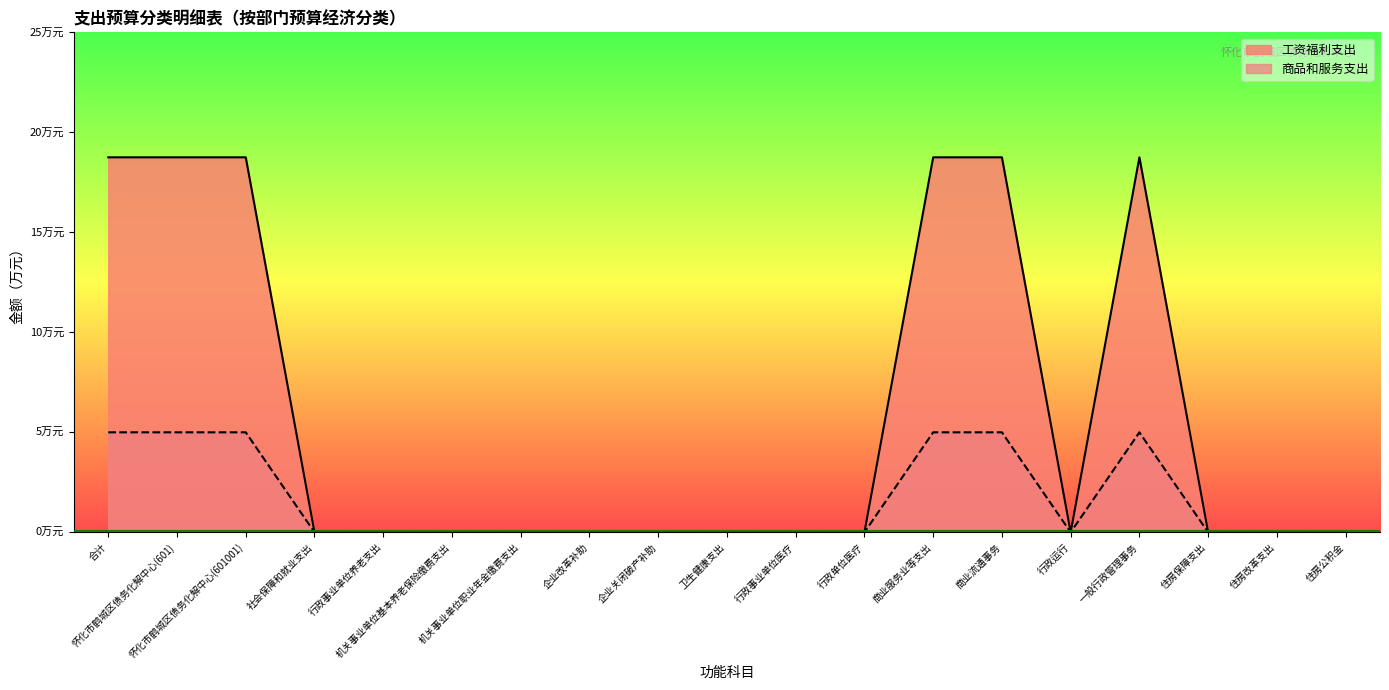

Reading right to left, extract all data points from this chart.

工资福利支出: 住房公积金=0.0	住房改革支出=0.0	住房保障支出=0.0	一般行政管理事务=18.8	行政运行=0.0	商业流通事务=18.8	商业服务业等支出=18.8	行政单位医疗=0.0	行政事业单位医疗=0.0	卫生健康支出=0.0	企业关闭破产补助=0.0	企业改革补助=0.0	机关事业单位职业年金缴费支出=0.0	机关事业单位基本养老保险缴费支出=0.0	行政事业单位养老支出=0.0	社会保障和就业支出=0.0	怀化市鹤城区债务化解中心(601001)=18.8	怀化市鹤城区债务化解中心(601)=18.8	合计=18.8
商品和服务支出: 住房公积金=0.0	住房改革支出=0.0	住房保障支出=0.0	一般行政管理事务=5.0	行政运行=0.0	商业流通事务=5.0	商业服务业等支出=5.0	行政单位医疗=0.0	行政事业单位医疗=0.0	卫生健康支出=0.0	企业关闭破产补助=0.0	企业改革补助=0.0	机关事业单位职业年金缴费支出=0.0	机关事业单位基本养老保险缴费支出=0.0	行政事业单位养老支出=0.0	社会保障和就业支出=0.0	怀化市鹤城区债务化解中心(601001)=5.0	怀化市鹤城区债务化解中心(601)=5.0	合计=5.0